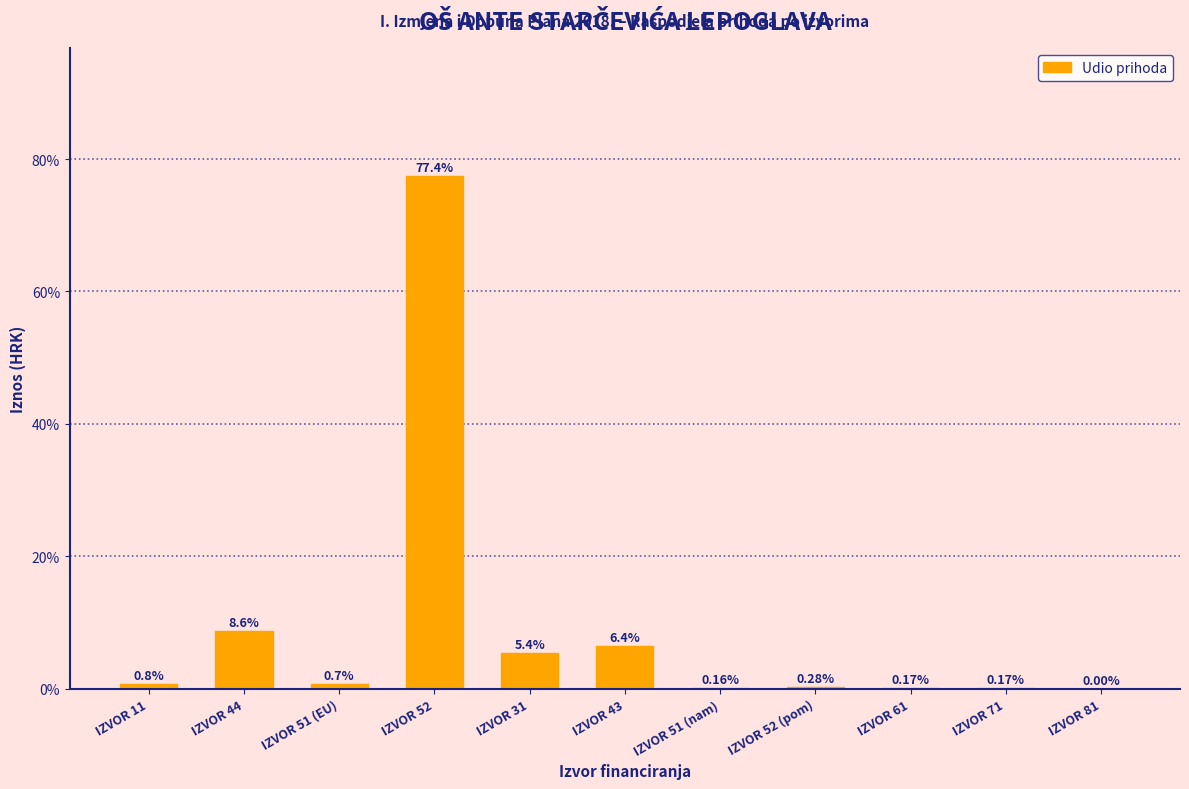

What is the sum of the values at IZVOR 81 and IZVOR 43?

6.4